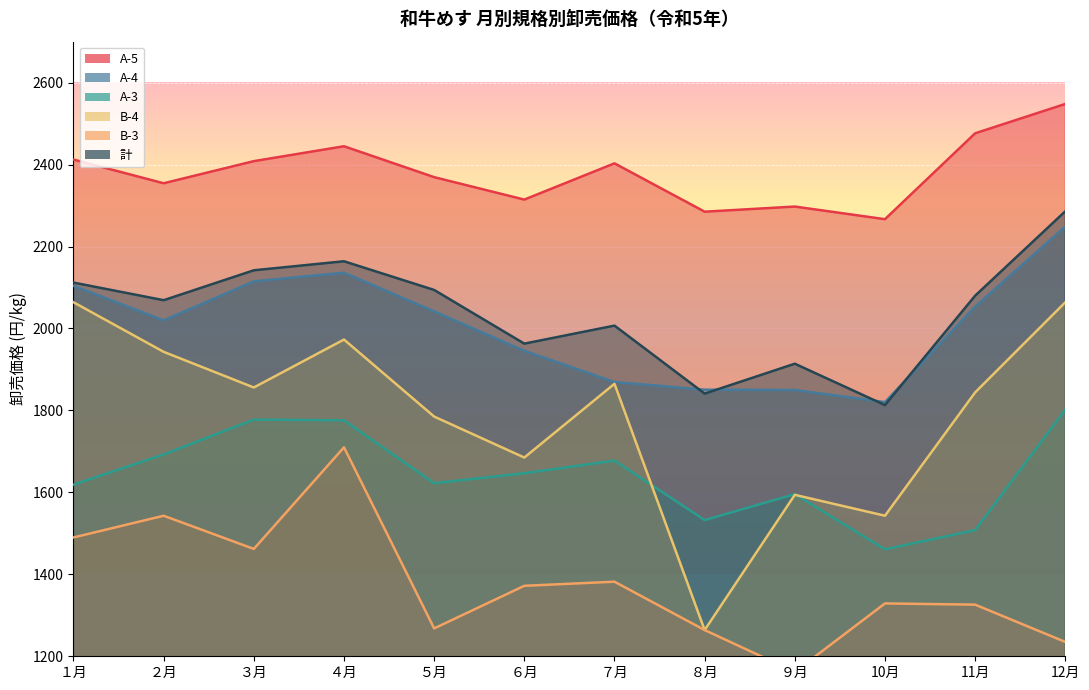

How many distinct data groups are displayed?

6